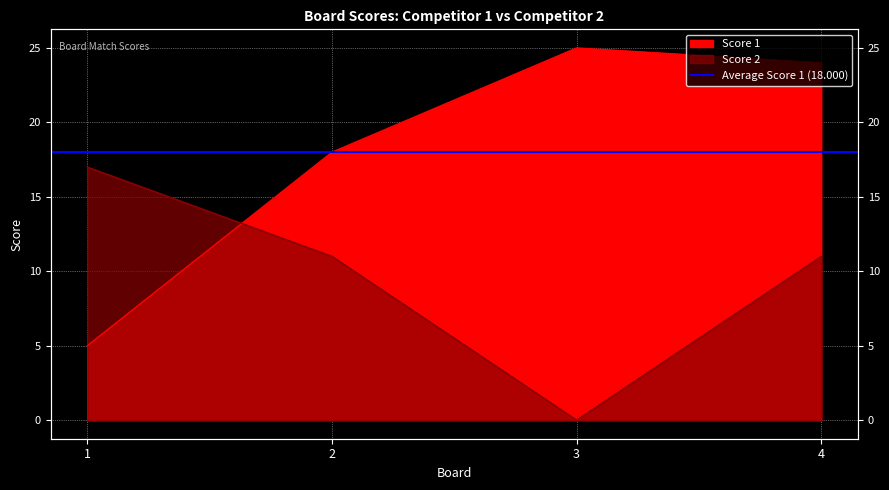

True or false: Score 1 has a value of 29 at 2.

False